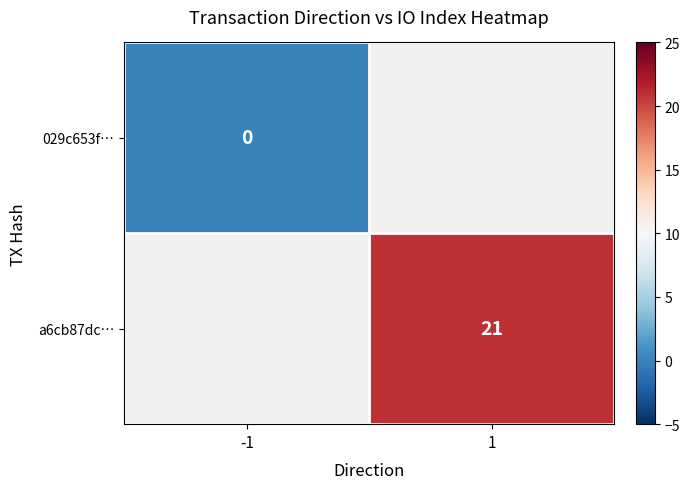

Is the value of a6cb87dc… at 1 greater than the value of 029c653f… at -1?

Yes